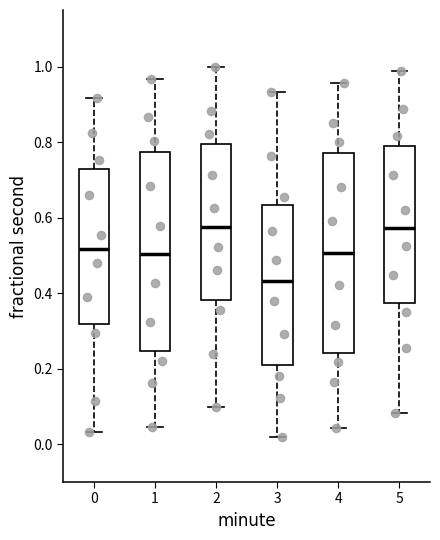

Which box's median line is the lowest?

3